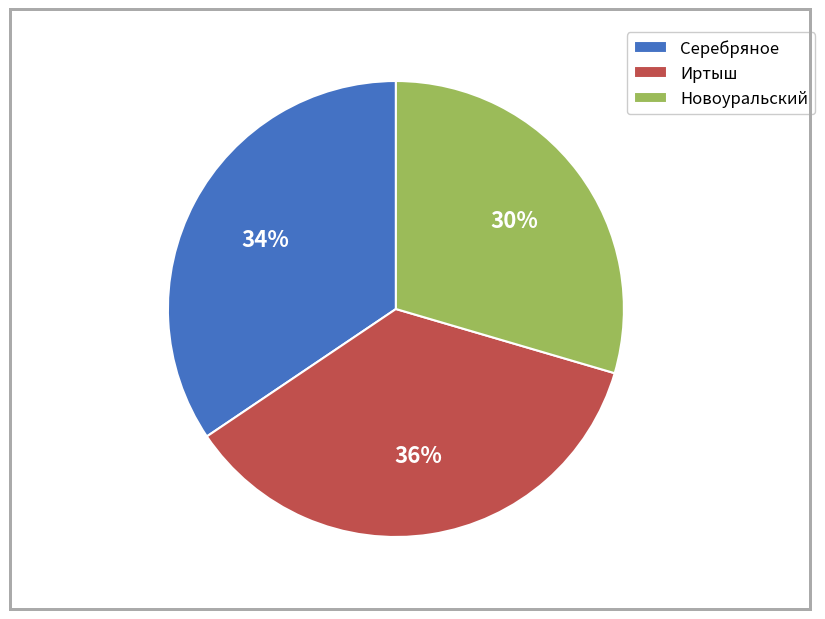

To the nearest percent, what percentage of the pie is Иртыш?

36%